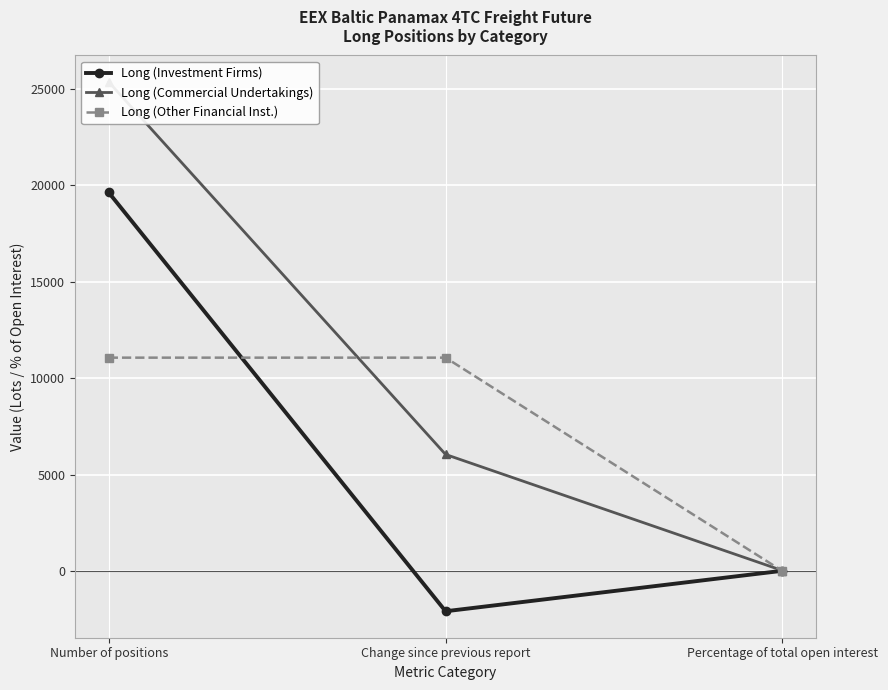

List the labels in order of Long (Commercial Undertakings) value, largest first.

Number of positions, Change since previous report, Percentage of total open interest